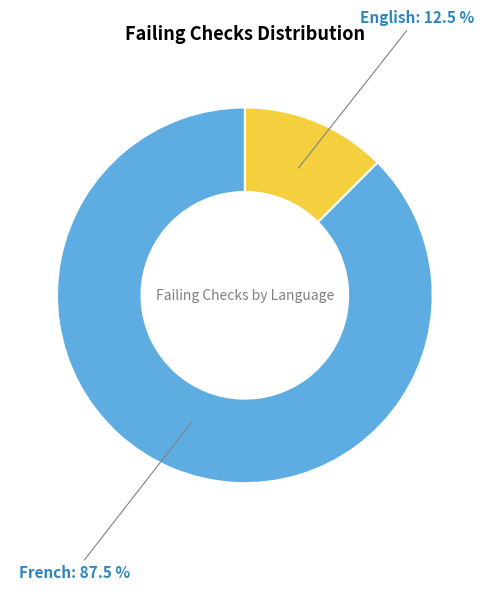

Which has a higher value, French or English?

French